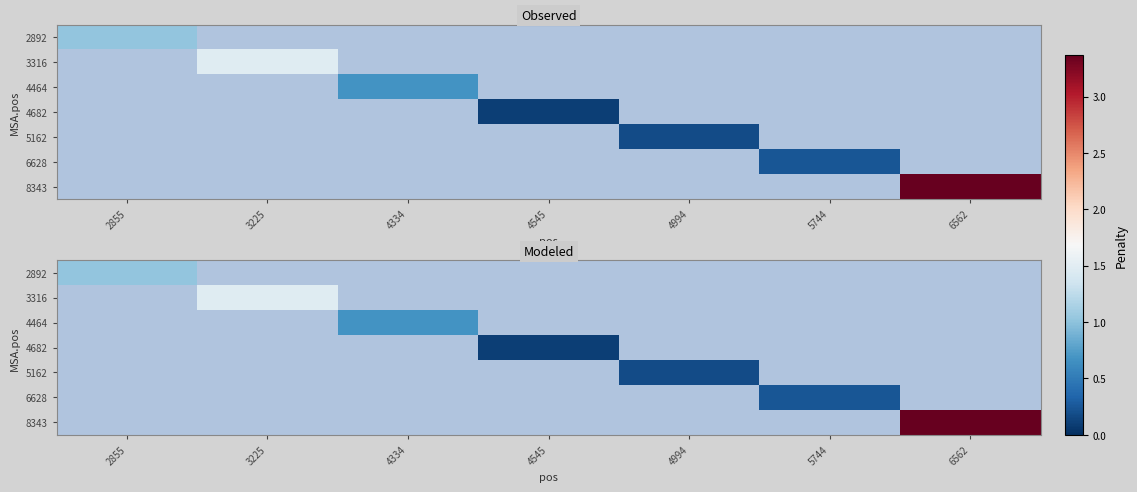

What is the minimum value shown in the chart?

0.1